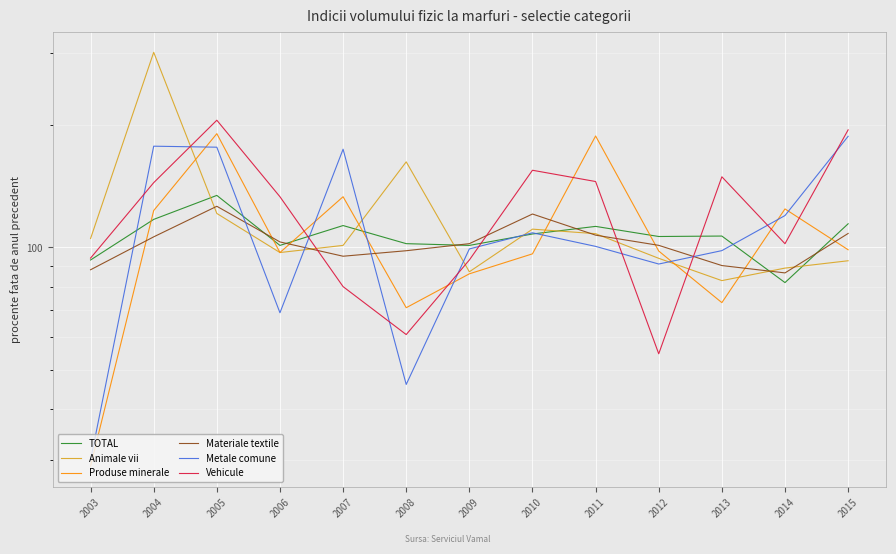

Between which two adjacent categories do Vehicule and Materiale textile first intersect?

2006 and 2007